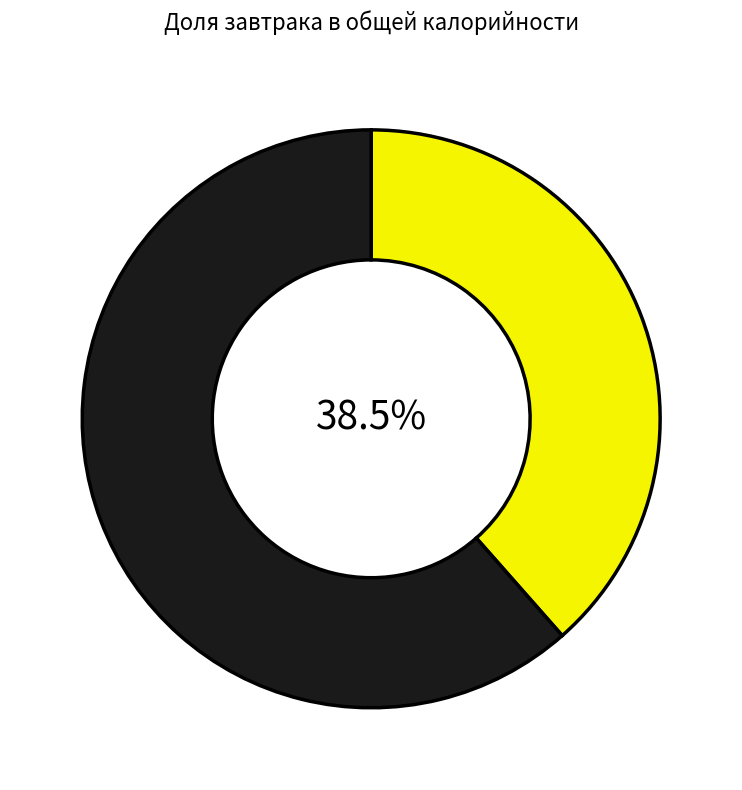

Is there any slice that represents more than half of the pie?

Yes